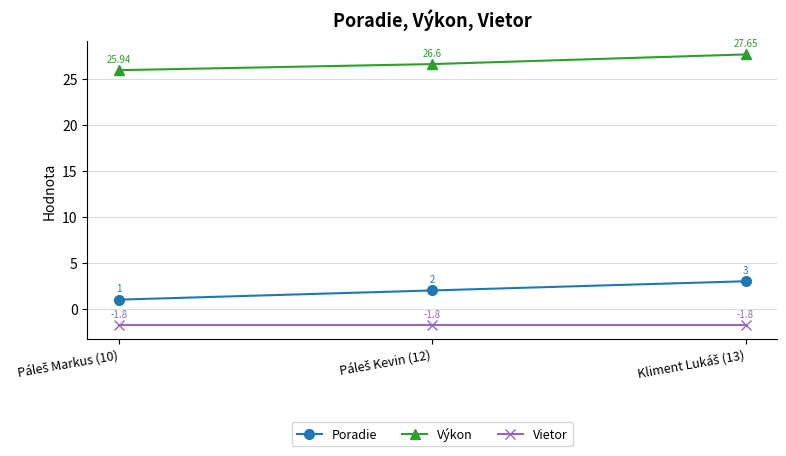

Rank the series by their maximum value, from lowest to highest.

Vietor, Poradie, Výkon